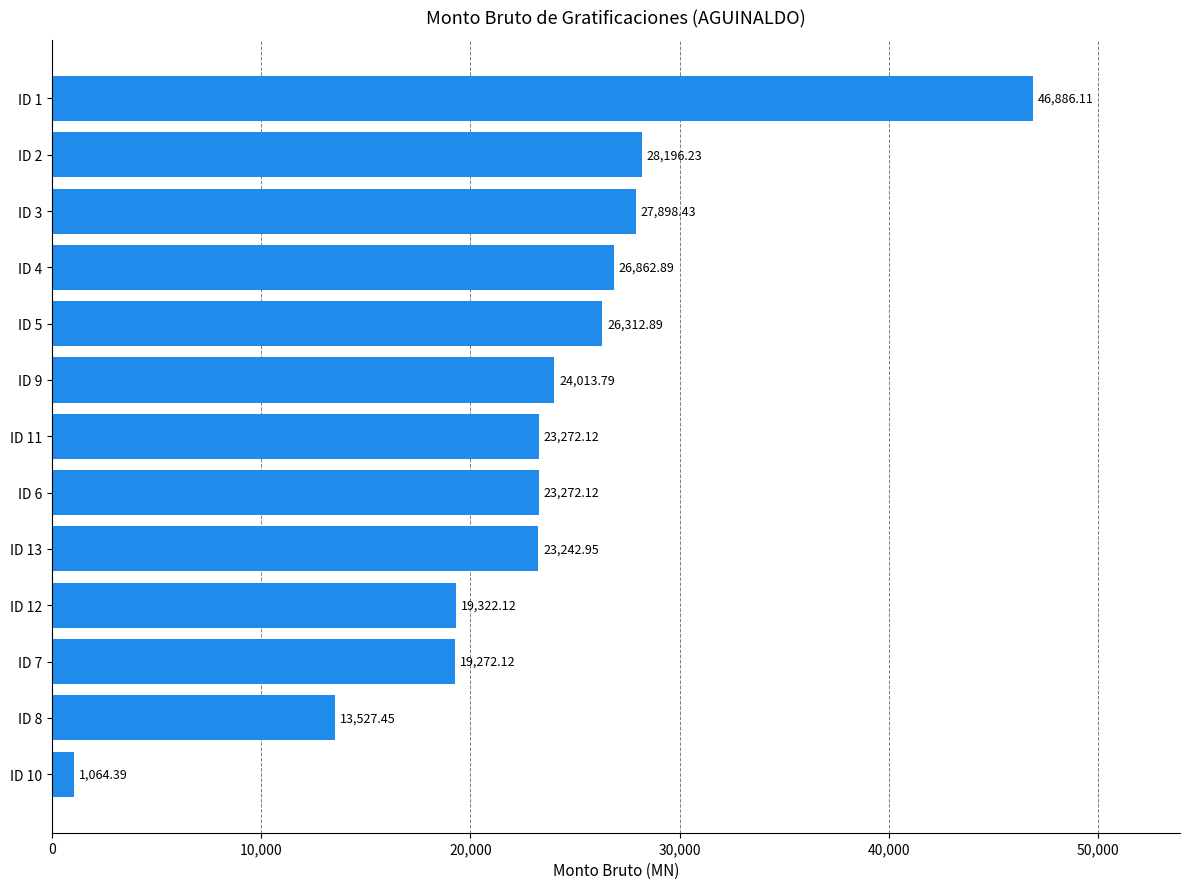

What is the sum of all values?

303143.6